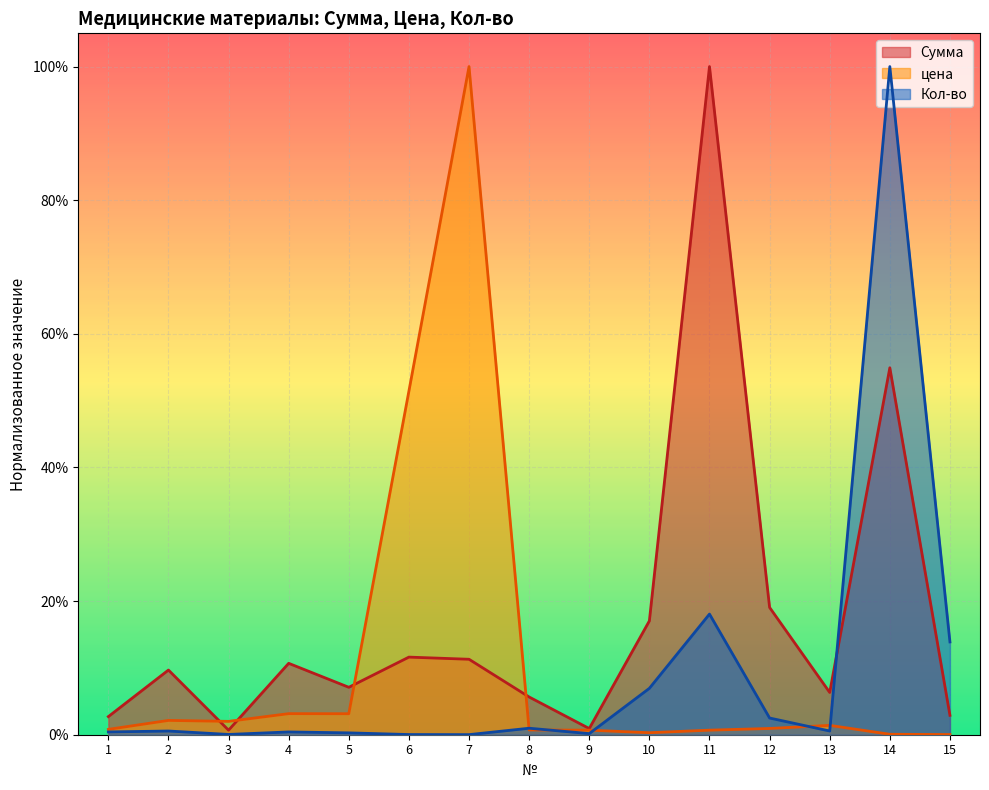

Reading left to right, transcribe all the data shown in this chart.

Сумма: 1=0.0	2=0.1	3=0.0	4=0.1	5=0.1	6=0.1	7=0.1	8=0.1	9=0.0	10=0.2	11=1.0	12=0.2	13=0.1	14=0.5	15=0.0
цена: 1=0.0	2=0.0	3=0.0	4=0.0	5=0.0	6=0.5	7=1.0	8=0.0	9=0.0	10=0.0	11=0.0	12=0.0	13=0.0	14=0.0	15=0.0
Кол-во: 1=0.0	2=0.0	3=0.0	4=0.0	5=0.0	6=0.0	7=0.0	8=0.0	9=0.0	10=0.1	11=0.2	12=0.0	13=0.0	14=1.0	15=0.1